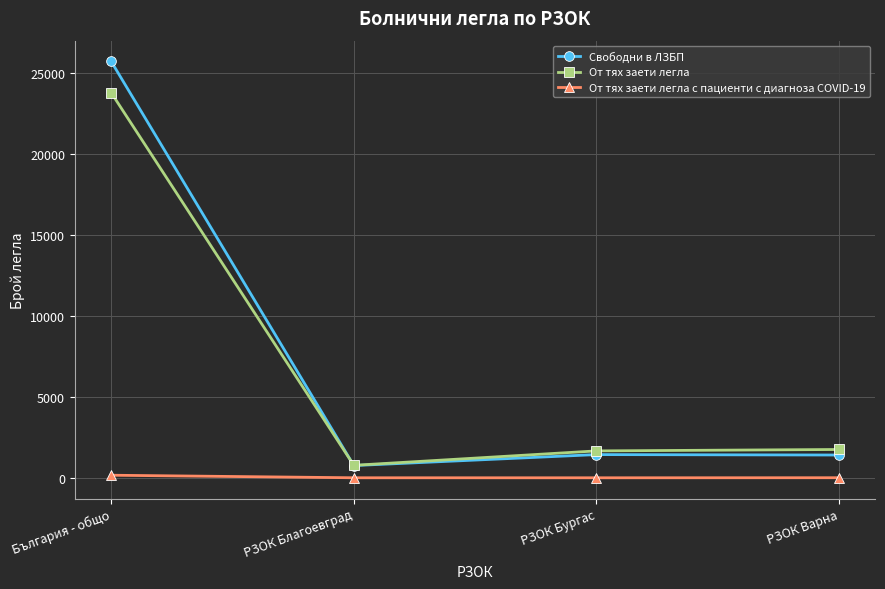

Which series has the largest range (max minus min)?

Свободни в ЛЗБП